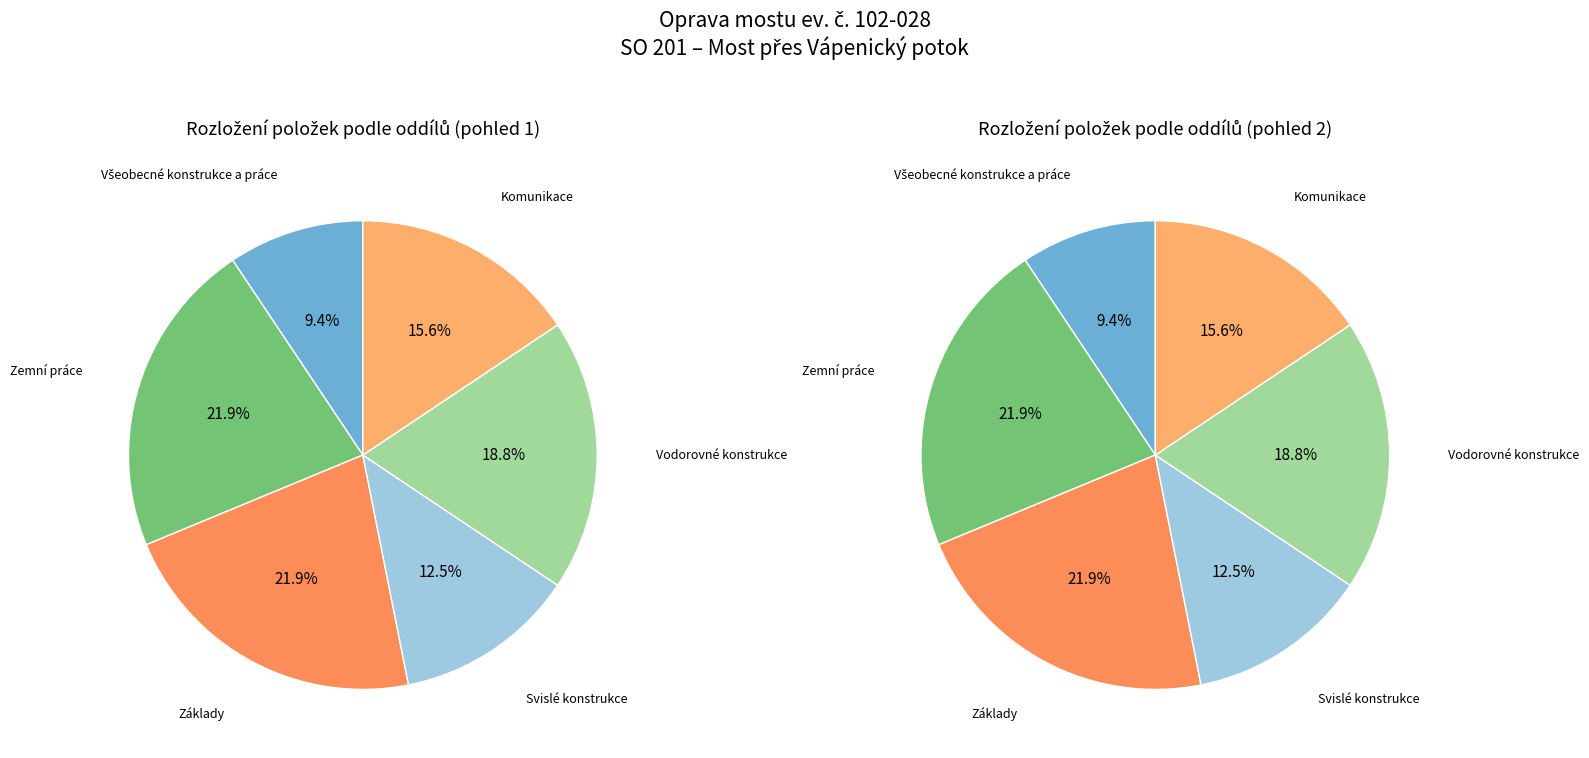

How many slices are in this pie chart?

6